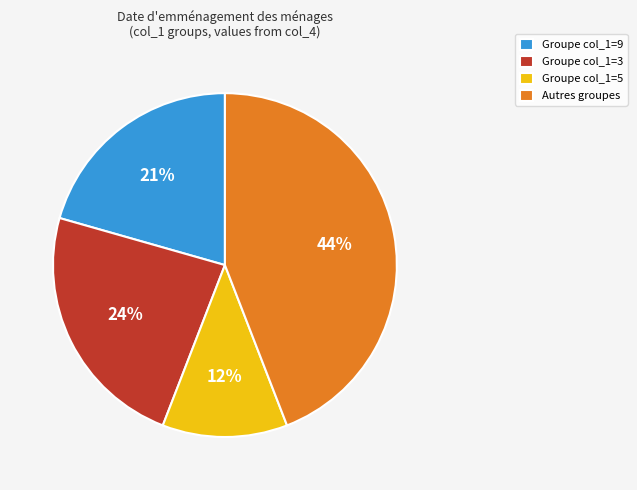

To the nearest percent, what portion does Autres groupes represent?

44%